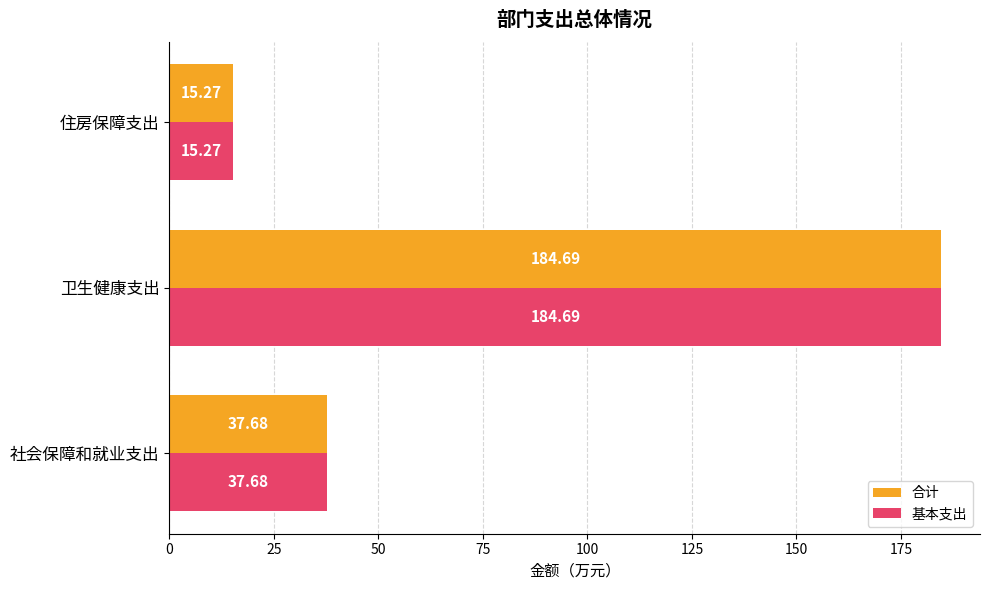

List the labels in order of 合计 value, smallest first.

住房保障支出, 社会保障和就业支出, 卫生健康支出